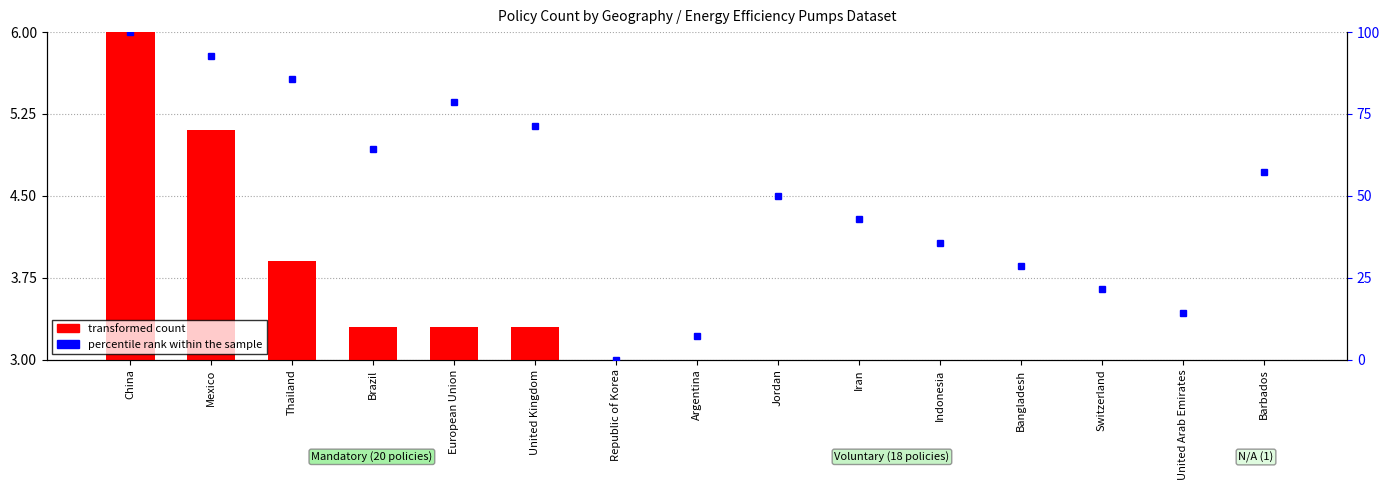

What is the difference between the second highest and minimum values?

2.1